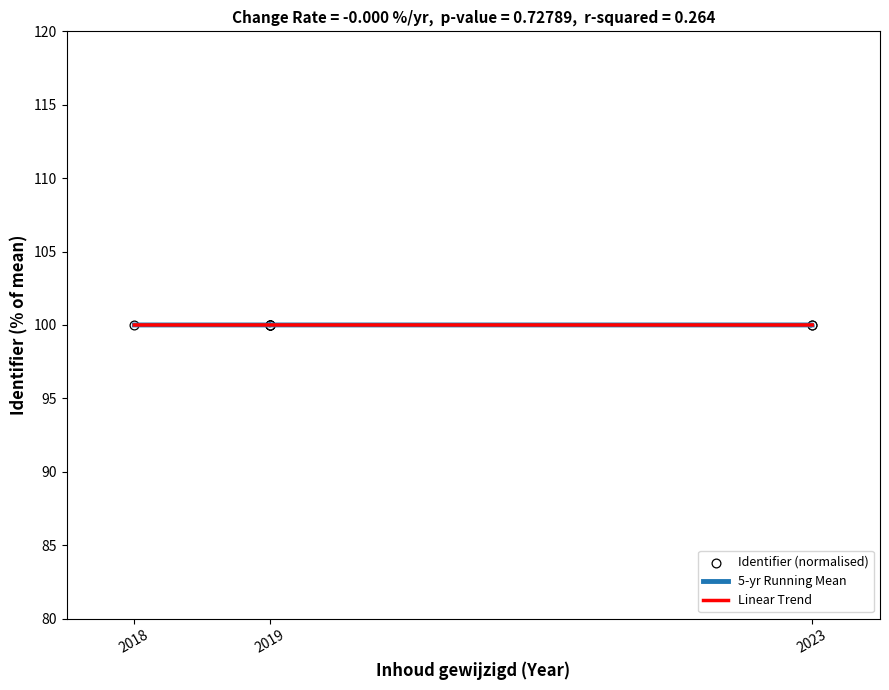

Is the value of Identifier (normalised) at 2023 greater than the value of Linear Trend at 2019?

No